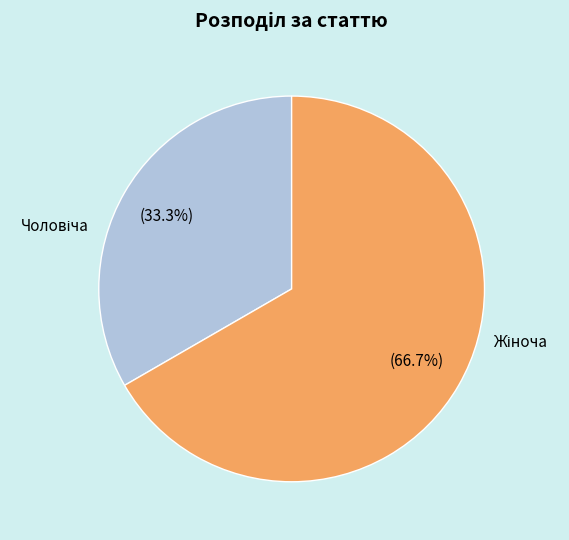

Is there any slice that represents more than half of the pie?

Yes